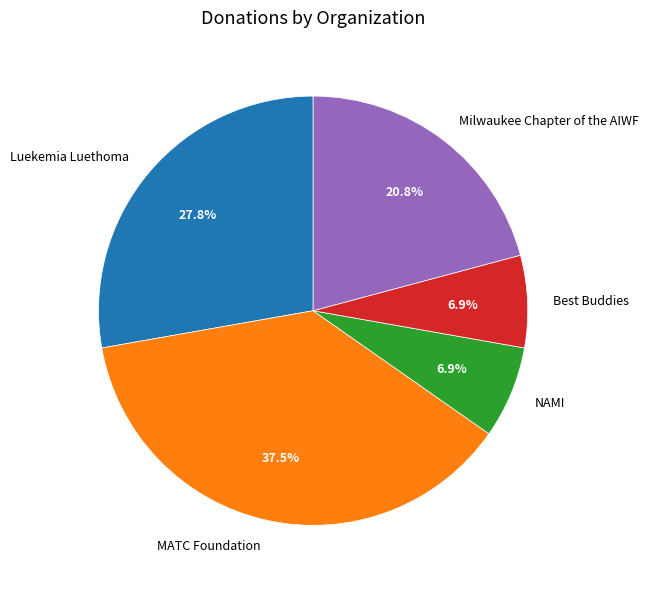

Which slice is the largest?

MATC Foundation